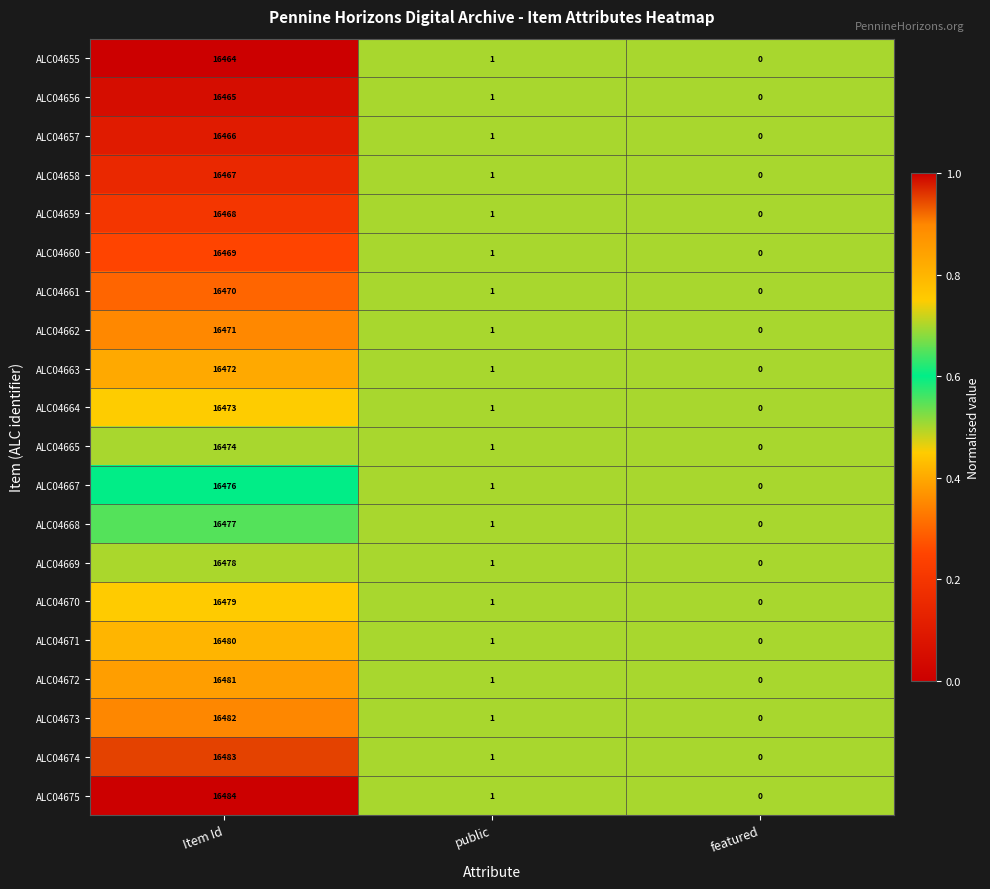

At which category does the chart reach its peak across all series?

Item Id